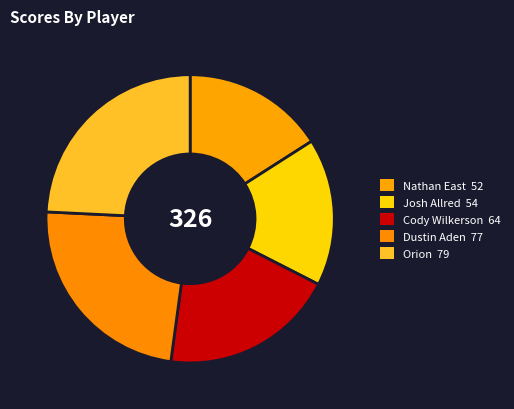

Is there any slice that represents more than half of the pie?

No